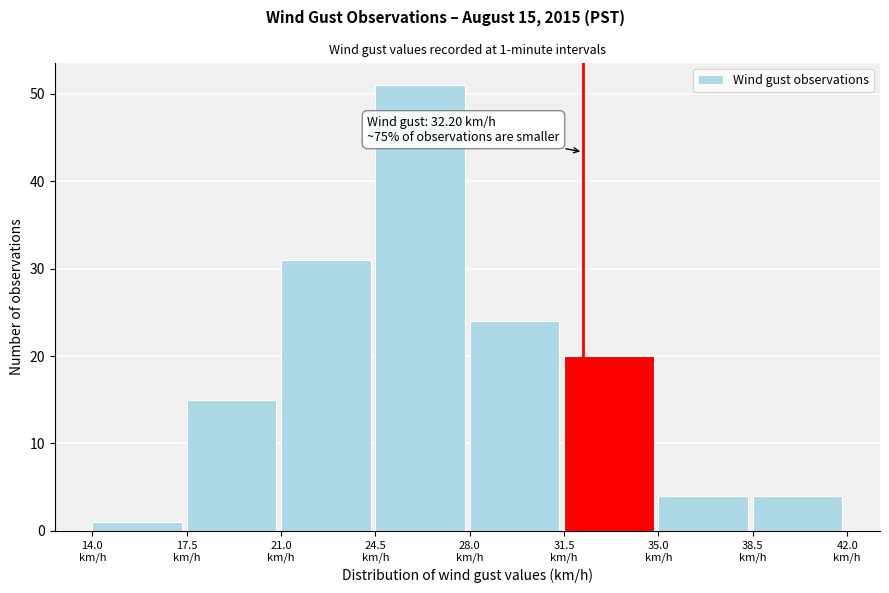

Over which range of the x-axis is the bar tallest?

24.5 to 28.0